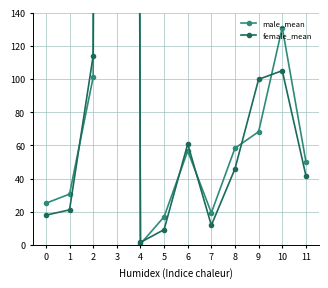

What is the difference between the second highest and second lowest values in the female_mean series?

104.8